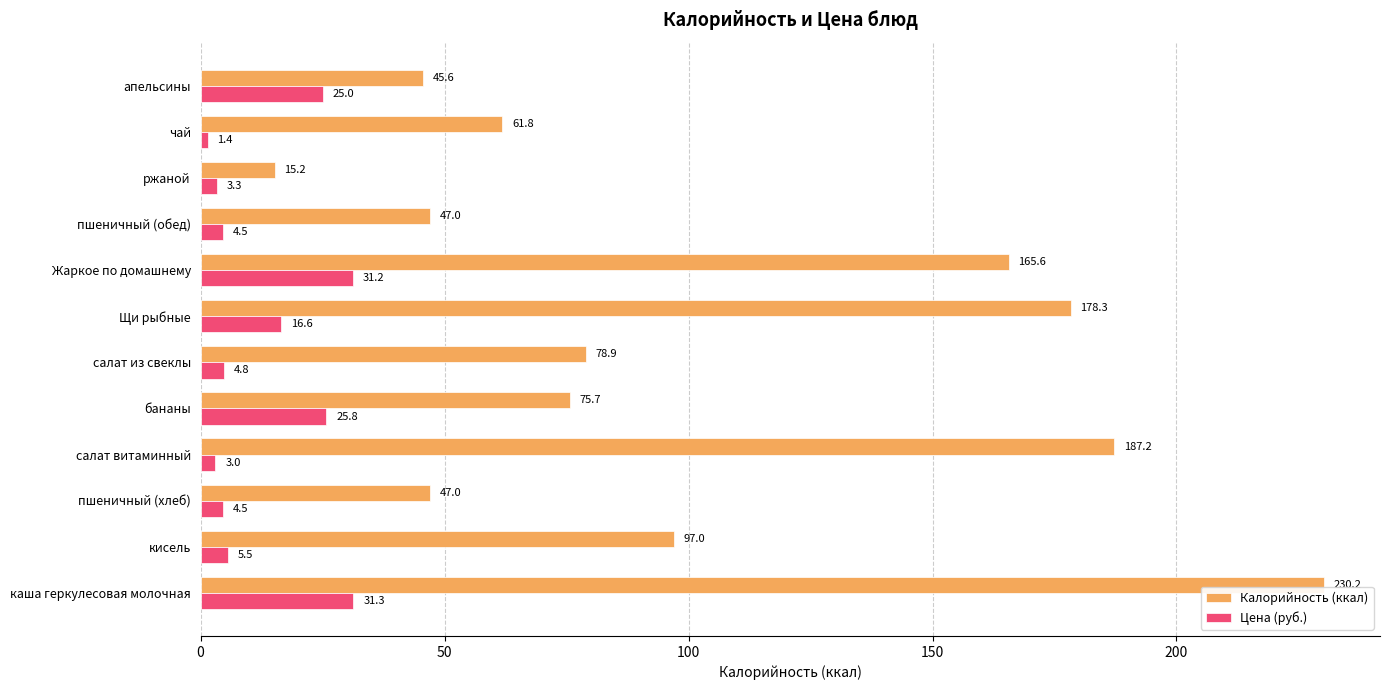

What is the lowest value of the Цена (руб.) series?

1.4